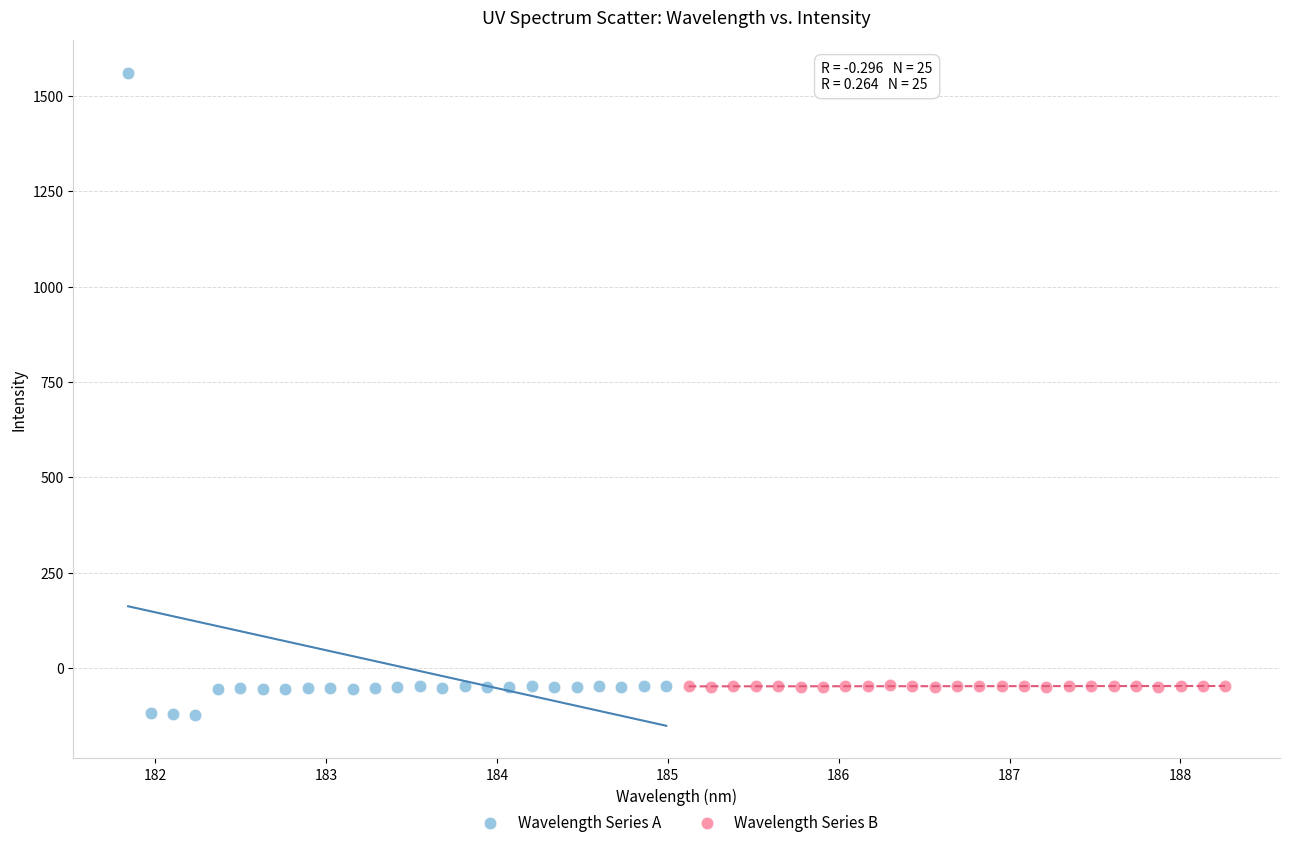

Which series contains the highest Y value?

Wavelength Series A